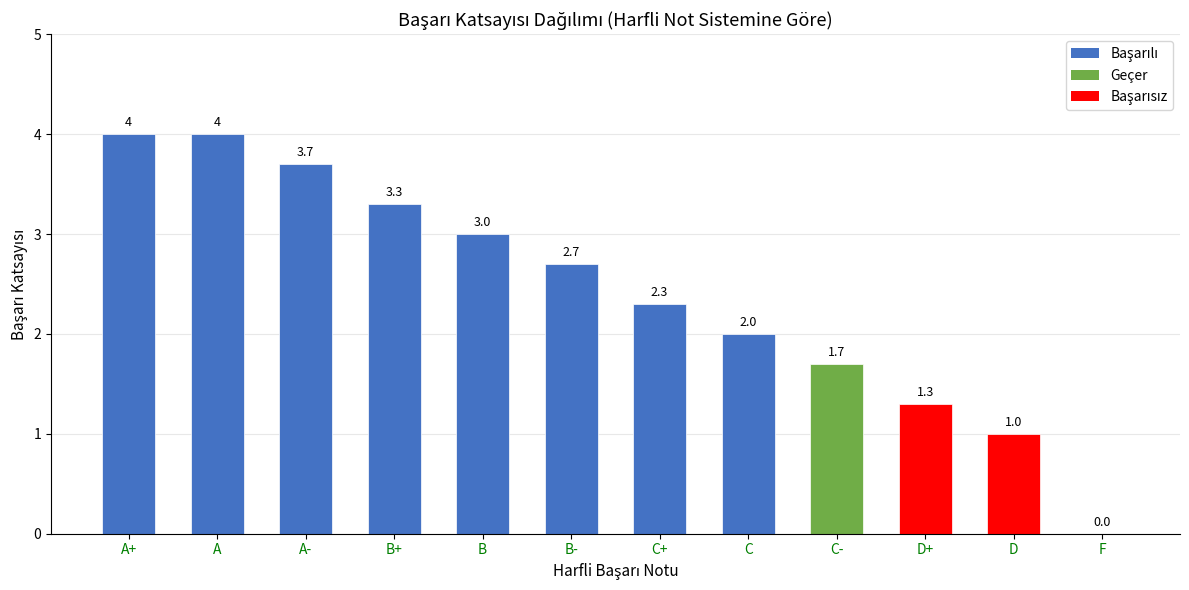

Where is the data nearest to the value 2?

C